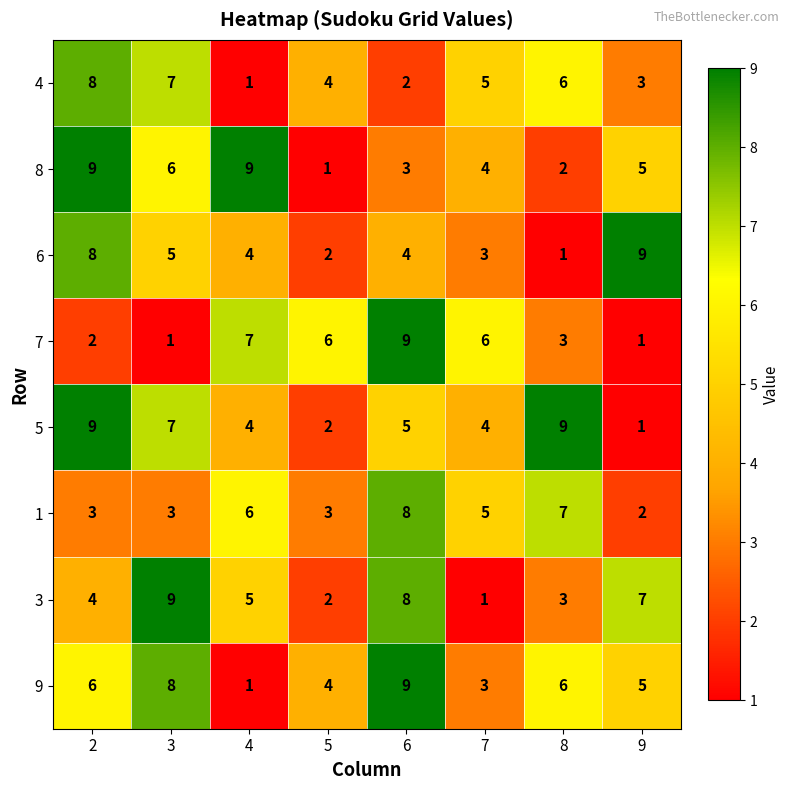

At how many categories does at least one series exceed 1?

8